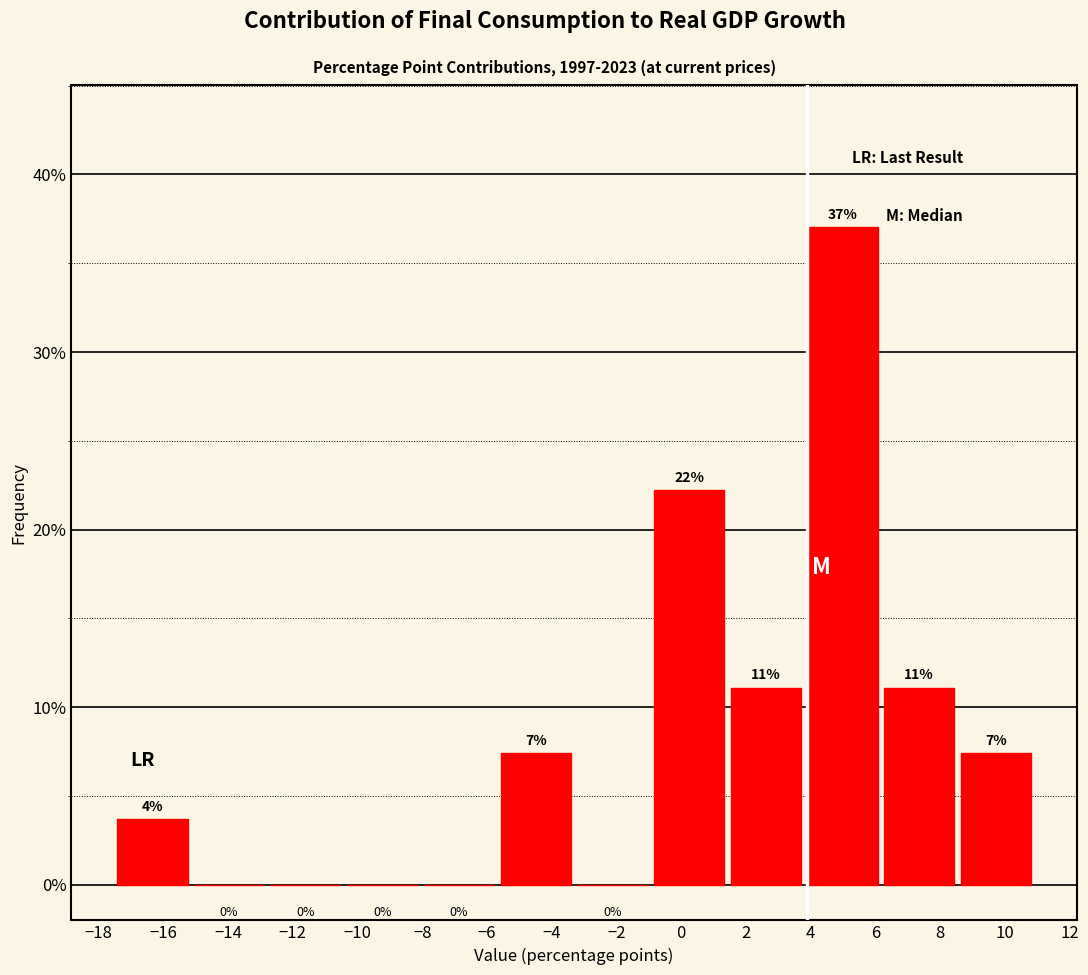

Over which range of the x-axis is the bar tallest?

3.8 to 6.2